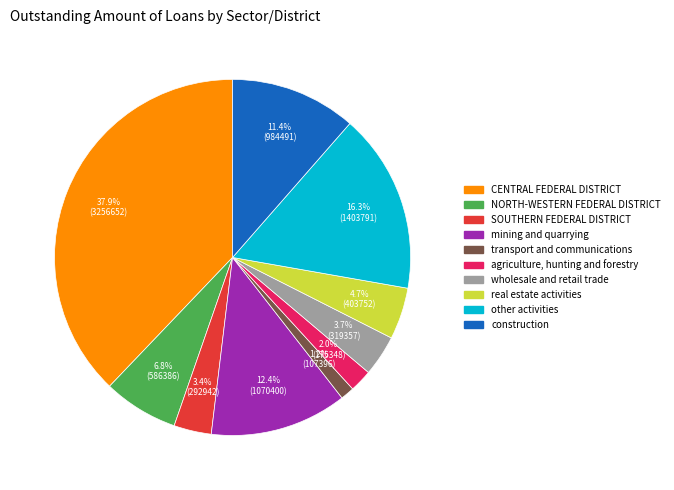

How much of the chart is everything except agriculture, hunting and forestry?

98.0%